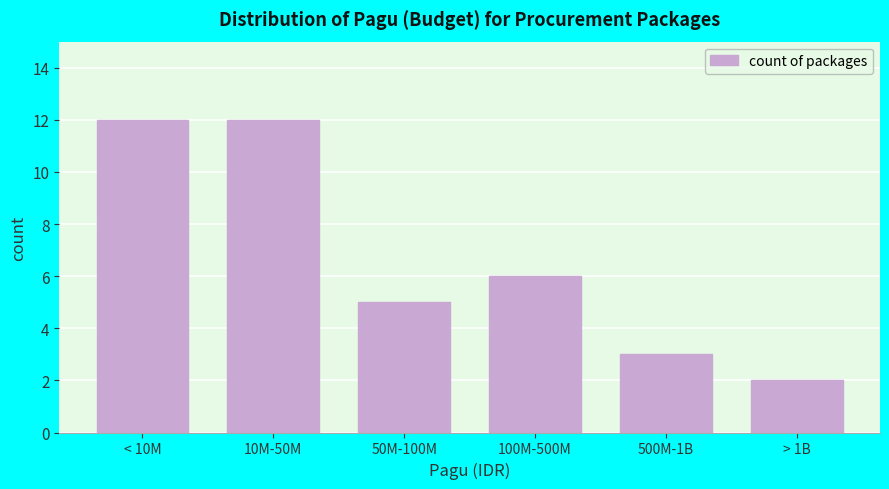

Reading left to right, list all the values displayed in this chart.

< 10M=12	10M-50M=12	50M-100M=5	100M-500M=6	500M-1B=3	> 1B=2